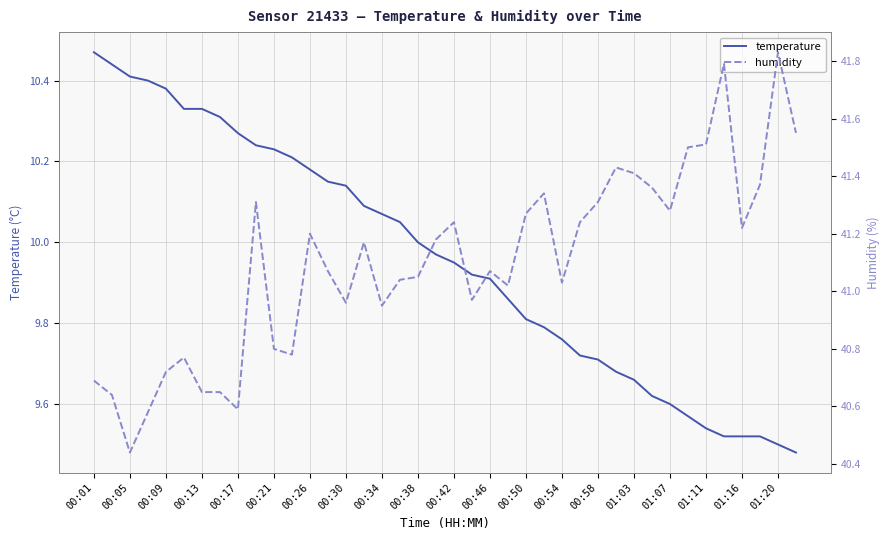

True or false: humidity and temperature intersect in this chart.

False